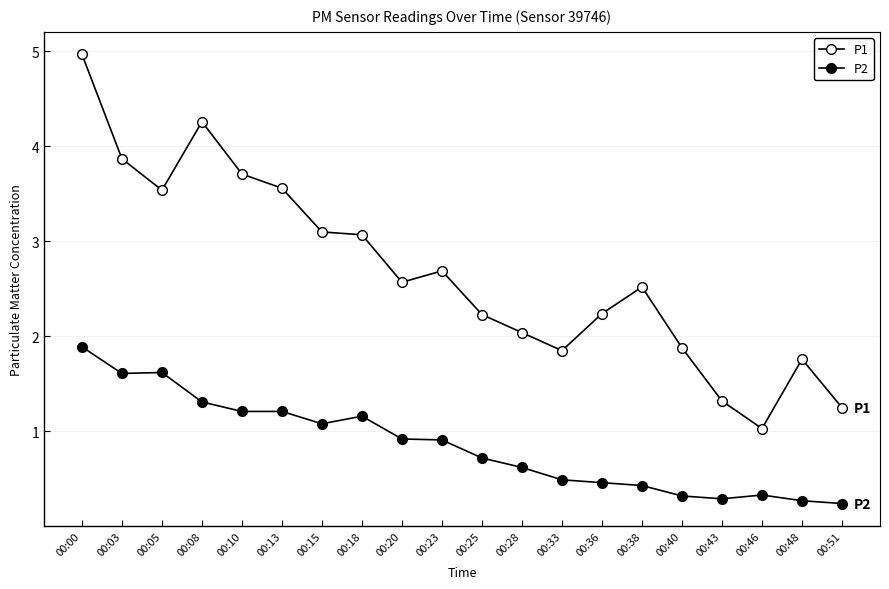

How many data points does each series have?

20